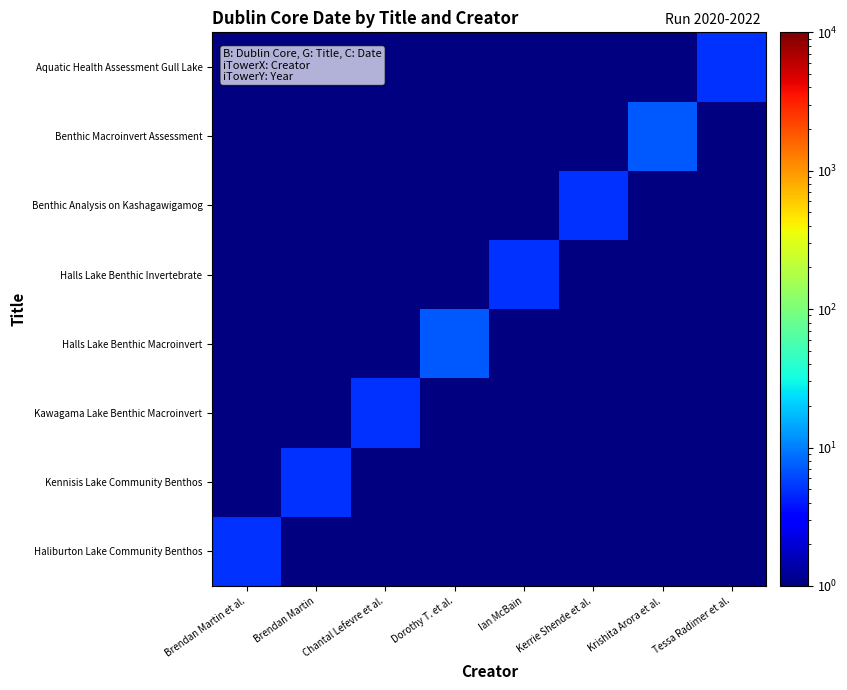

Reading left to right, list all the values displayed in this chart.

Haliburton Lake Community Benthos: Brendan Martin et al.=5	Brendan Martin=1	Chantal Lefevre et al.=1	Dorothy T. et al.=1	Ian McBain=1	Kerrie Shende et al.=1	Krishita Arora et al.=1	Tessa Radimer et al.=1
Kennisis Lake Community Benthos: Brendan Martin et al.=1	Brendan Martin=5	Chantal Lefevre et al.=1	Dorothy T. et al.=1	Ian McBain=1	Kerrie Shende et al.=1	Krishita Arora et al.=1	Tessa Radimer et al.=1
Kawagama Lake Benthic Macroinvert: Brendan Martin et al.=1	Brendan Martin=1	Chantal Lefevre et al.=5	Dorothy T. et al.=1	Ian McBain=1	Kerrie Shende et al.=1	Krishita Arora et al.=1	Tessa Radimer et al.=1
Halls Lake Benthic Macroinvert: Brendan Martin et al.=1	Brendan Martin=1	Chantal Lefevre et al.=1	Dorothy T. et al.=7	Ian McBain=1	Kerrie Shende et al.=1	Krishita Arora et al.=1	Tessa Radimer et al.=1
Halls Lake Benthic Invertebrate: Brendan Martin et al.=1	Brendan Martin=1	Chantal Lefevre et al.=1	Dorothy T. et al.=1	Ian McBain=5	Kerrie Shende et al.=1	Krishita Arora et al.=1	Tessa Radimer et al.=1
Benthic Analysis on Kashagawigamog: Brendan Martin et al.=1	Brendan Martin=1	Chantal Lefevre et al.=1	Dorothy T. et al.=1	Ian McBain=1	Kerrie Shende et al.=5	Krishita Arora et al.=1	Tessa Radimer et al.=1
Benthic Macroinvert Assessment: Brendan Martin et al.=1	Brendan Martin=1	Chantal Lefevre et al.=1	Dorothy T. et al.=1	Ian McBain=1	Kerrie Shende et al.=1	Krishita Arora et al.=7	Tessa Radimer et al.=1
Aquatic Health Assessment Gull Lake: Brendan Martin et al.=1	Brendan Martin=1	Chantal Lefevre et al.=1	Dorothy T. et al.=1	Ian McBain=1	Kerrie Shende et al.=1	Krishita Arora et al.=1	Tessa Radimer et al.=5